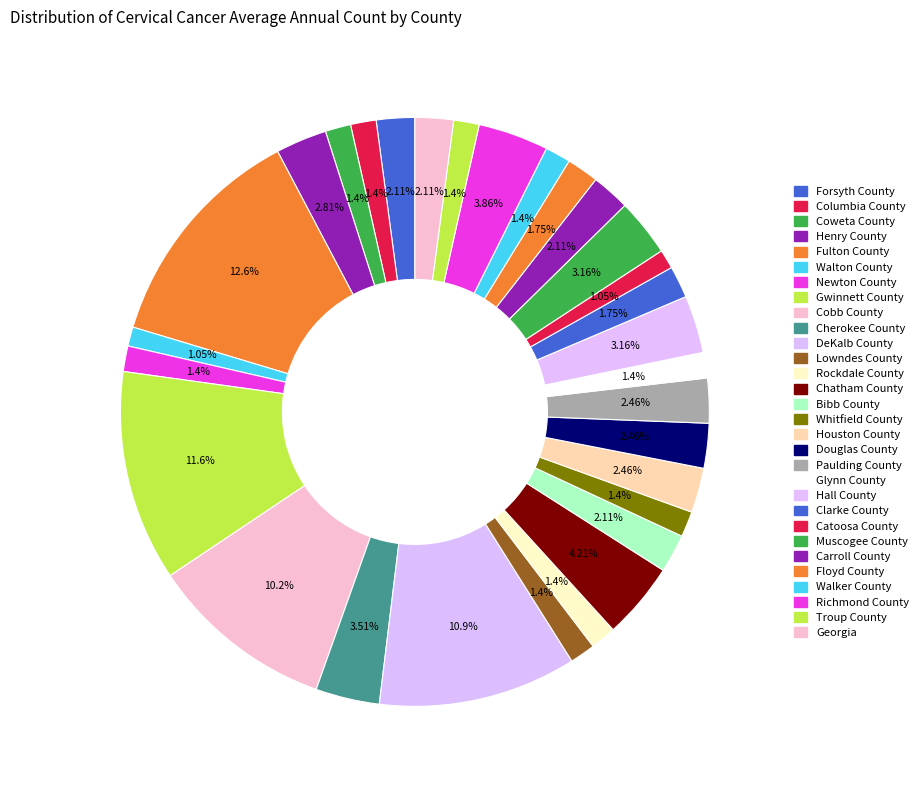

Is the sum of Paulding County and Fulton County greater than half?

No